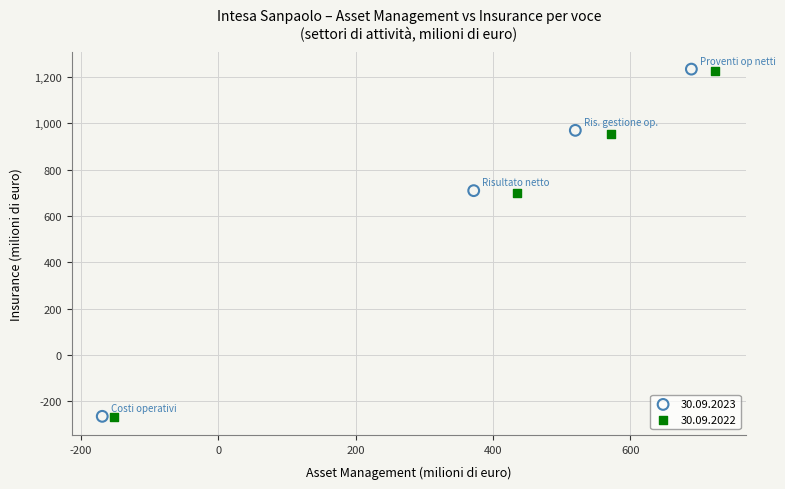

Which series has the largest Y range (max minus min)?

30.09.2023